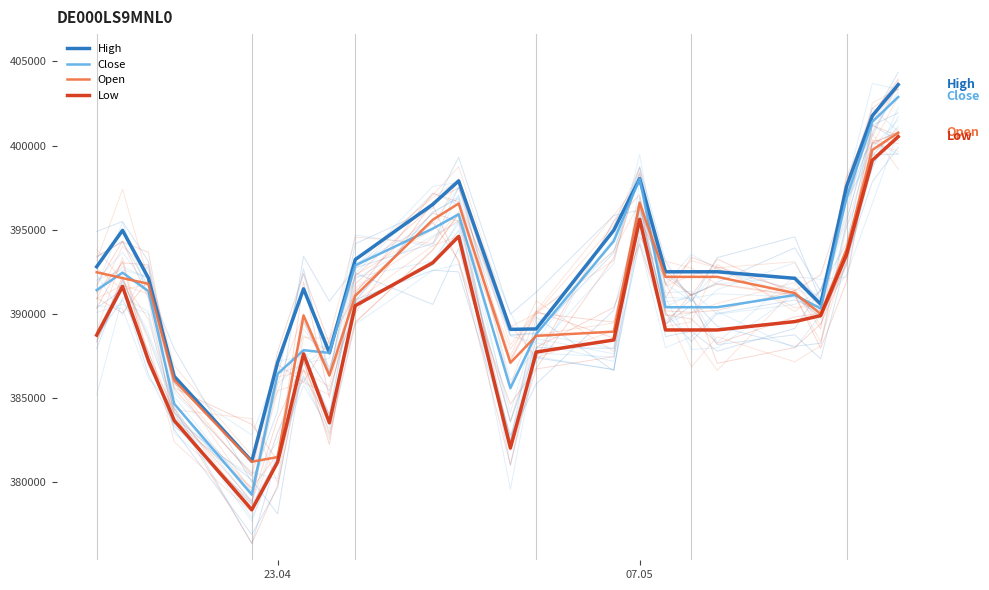

What is the value of the Close point at the 16th from the left?

390399